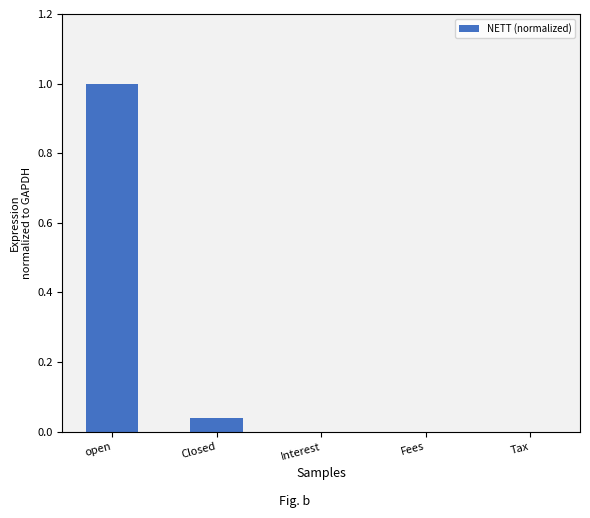

How many data points does each series have?

5